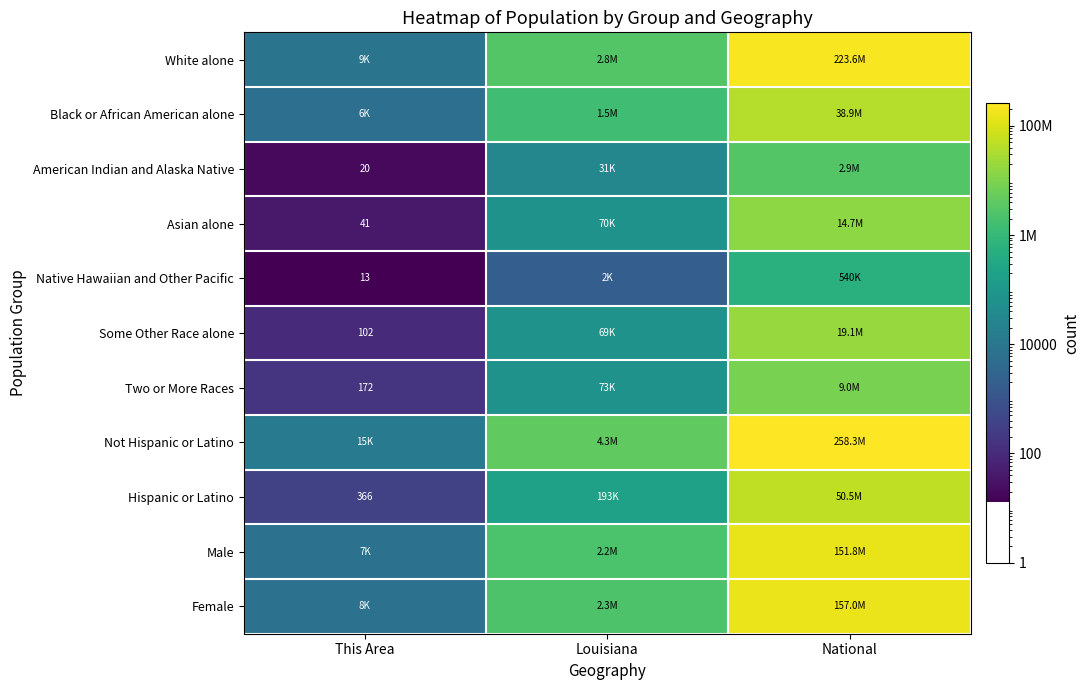

True or false: Asian alone has a value of 41 at This Area.

True